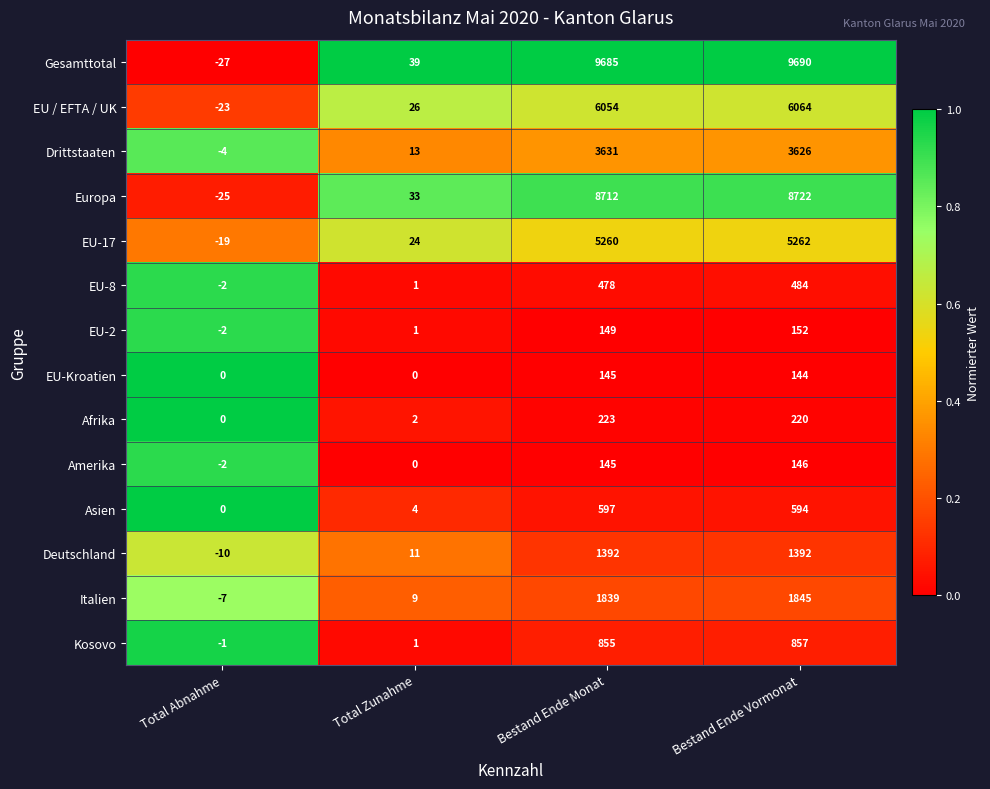

List the series in order of their peak value, highest first.

Gesamttotal, Europa, EU / EFTA / UK, EU-17, Drittstaaten, Italien, Deutschland, Kosovo, Asien, EU-8, Afrika, EU-2, Amerika, EU-Kroatien